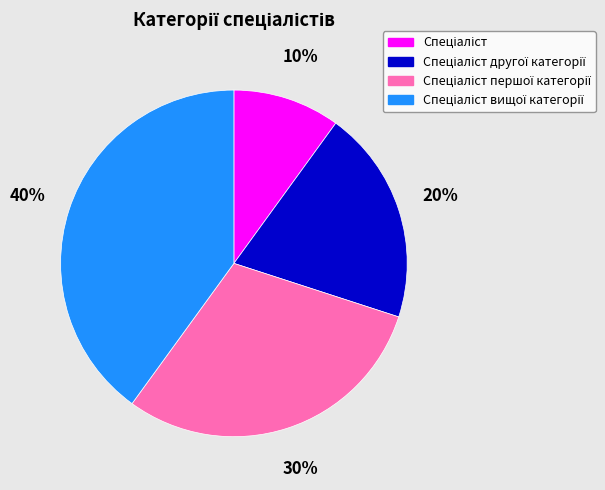

To the nearest percent, what is the average slice percentage?

25%